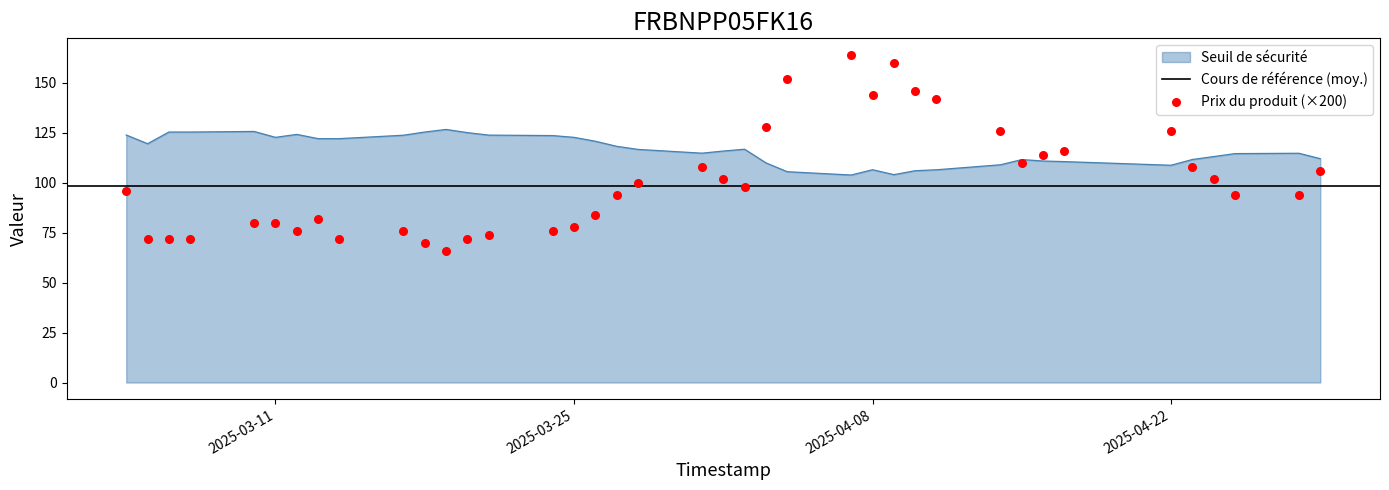

What is the minimum value for Seuil de sécurité?

103.8